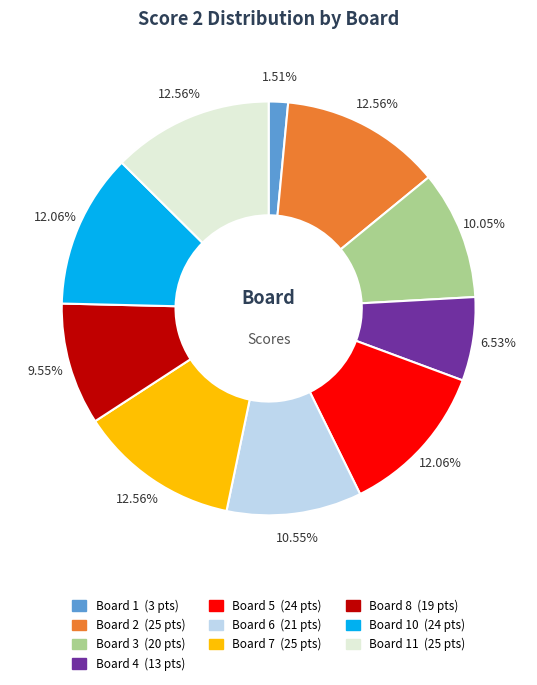

Is there a majority slice in this chart?

No